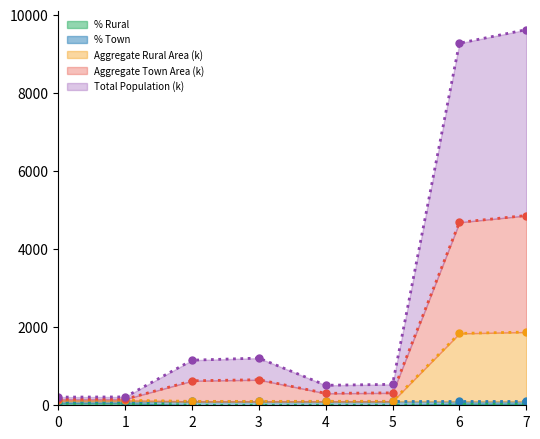

What is the difference between the second highest and second lowest values in the Total Population series?

4531.3